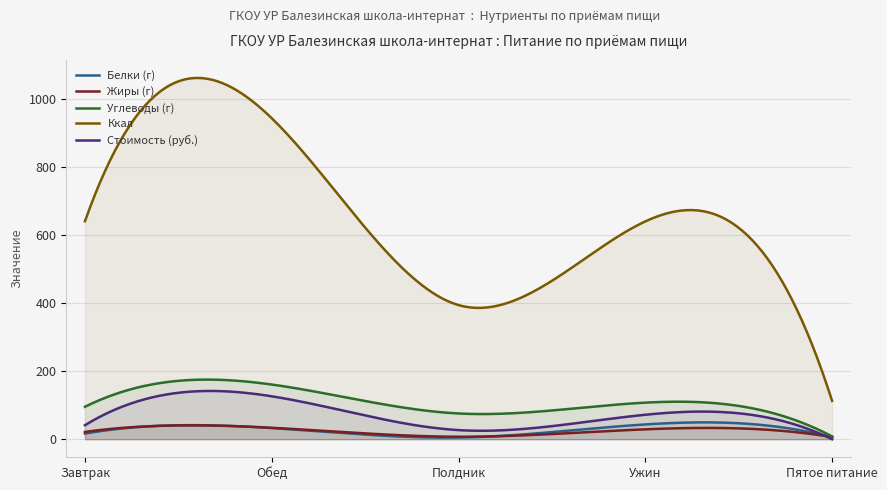

List the labels in order of Углеводы (г) value, largest first.

Обед, Ужин, Завтрак, Полдник, Пятое питание